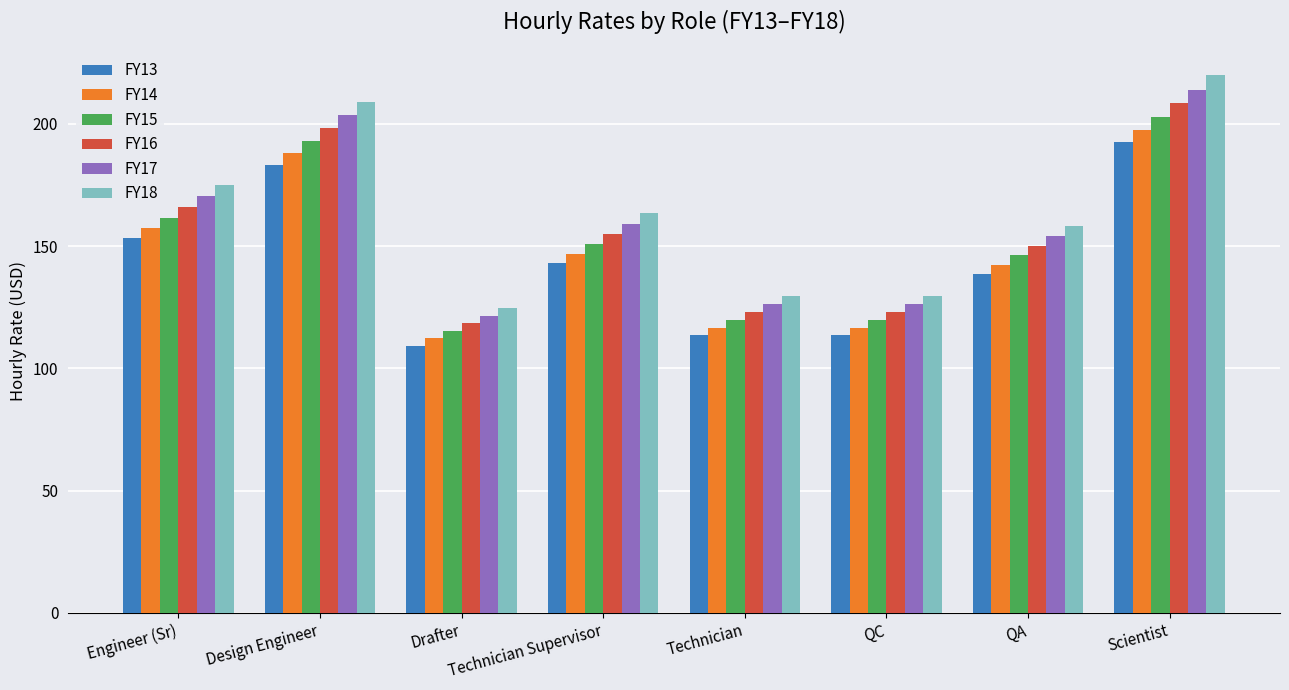

Reading right to left, extract all data points from this chart.

FY13: 192.4	138.7	113.6	113.6	143.1	109.3	183.0	153.2
FY14: 197.6	142.4	116.6	116.6	146.9	112.3	188.0	157.3
FY15: 202.9	146.2	119.8	119.8	150.9	115.3	193.0	161.6
FY16: 208.4	150.2	123.0	123.0	155.0	118.4	198.2	165.9
FY17: 214.0	154.2	126.3	126.3	159.2	121.6	203.6	170.4
FY18: 219.8	158.4	129.8	129.8	163.5	124.9	209.1	175.0